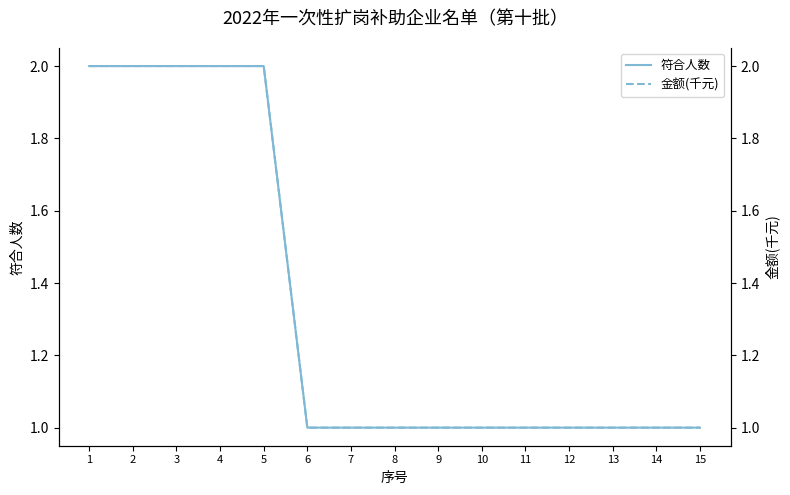

Which category has the highest value in the 金额(千元) series?

1